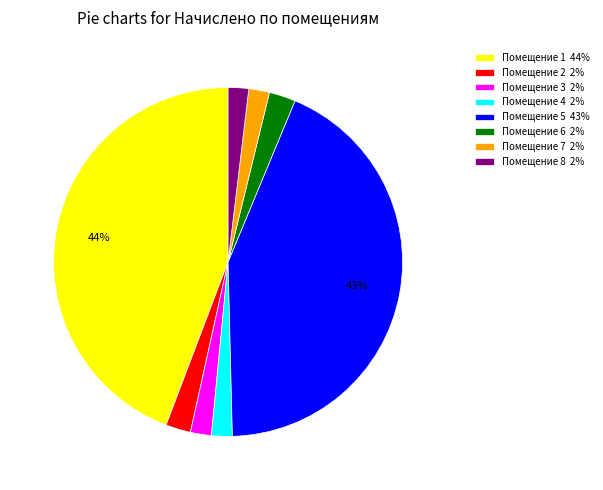

Count the number of slices in the pie.

8